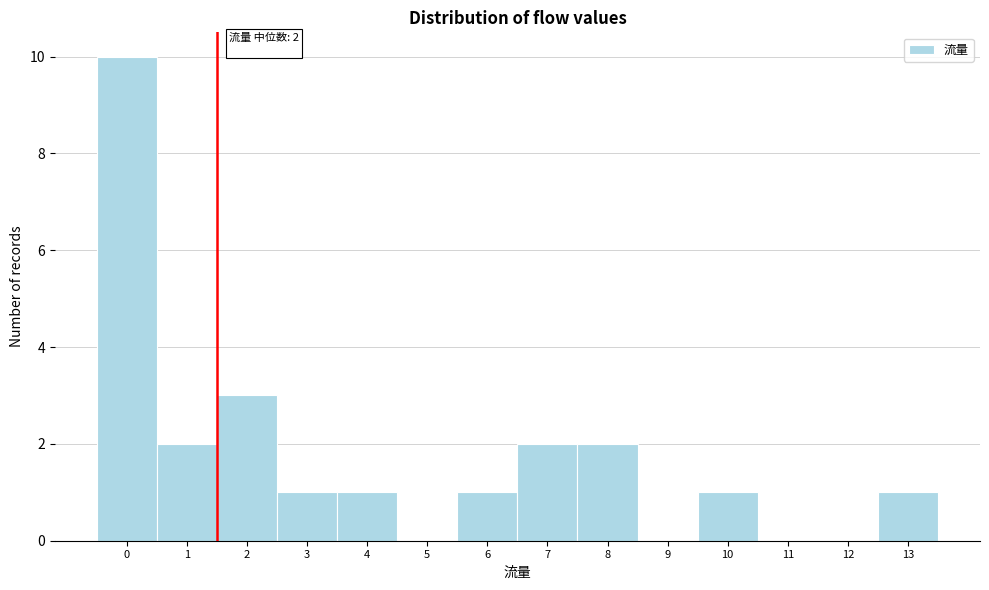

Which range on the x-axis has the tallest bar?

-0.5 to 0.5